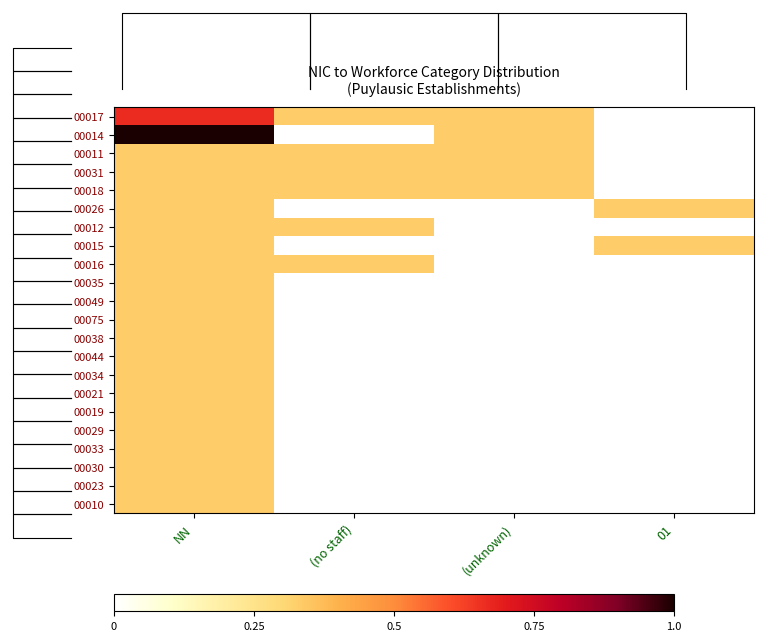

Which has a higher value, (unknown) or 01?

(unknown)